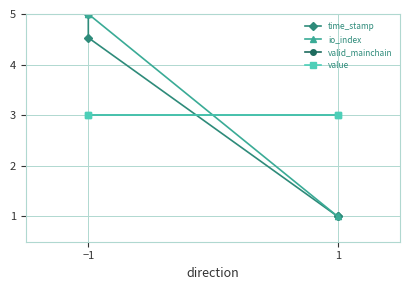

How many intersections are there between valid_mainchain and time_stamp?

1